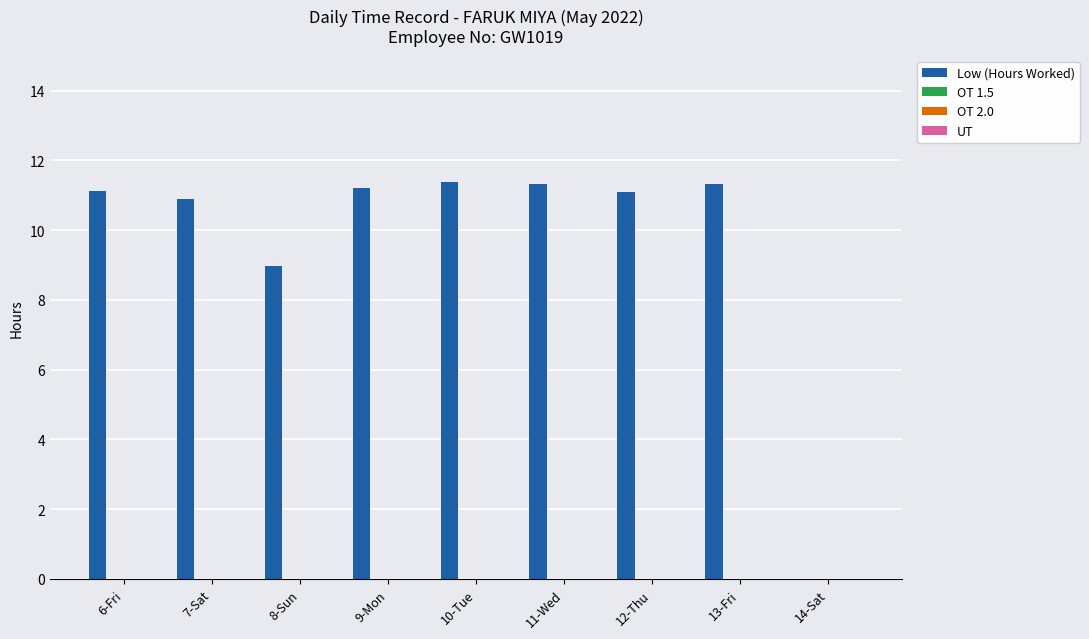

What is the sum of all values?

87.3